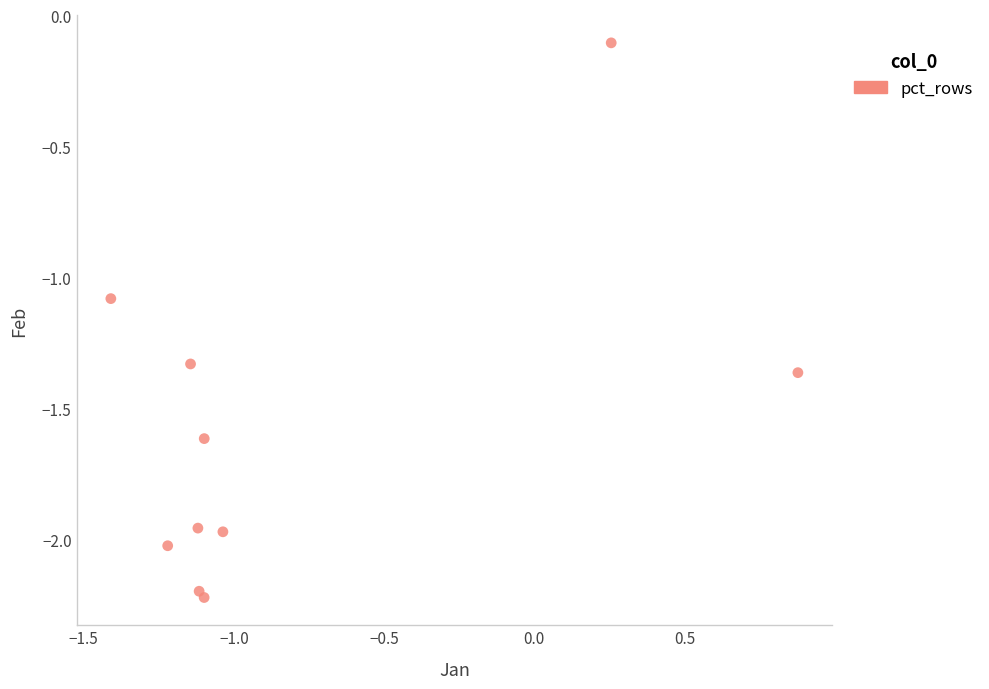

What Y value in the scatter plot is closest to -1?

-1.1